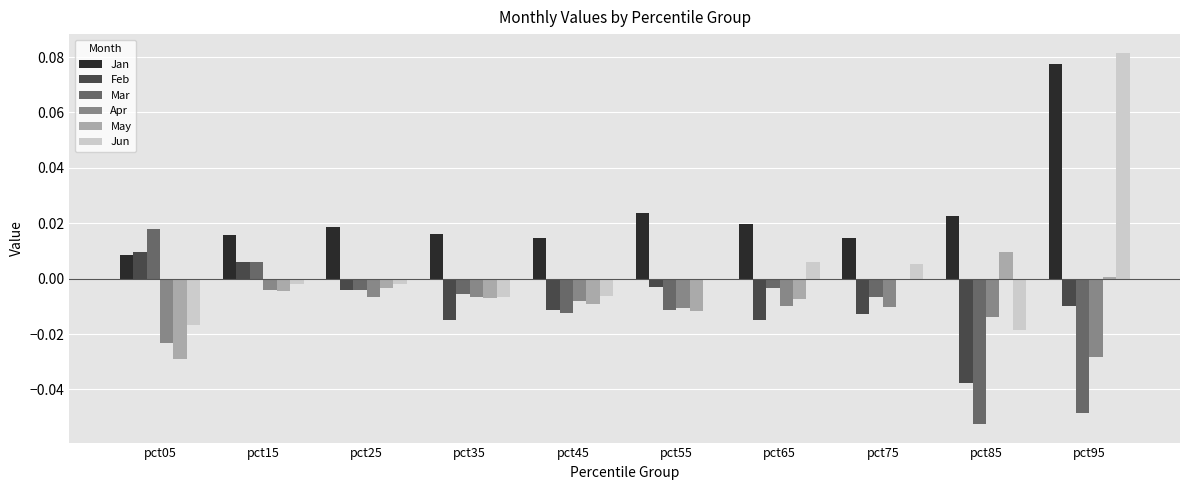

Which series changed the most between pct65 and pct95?

Jun